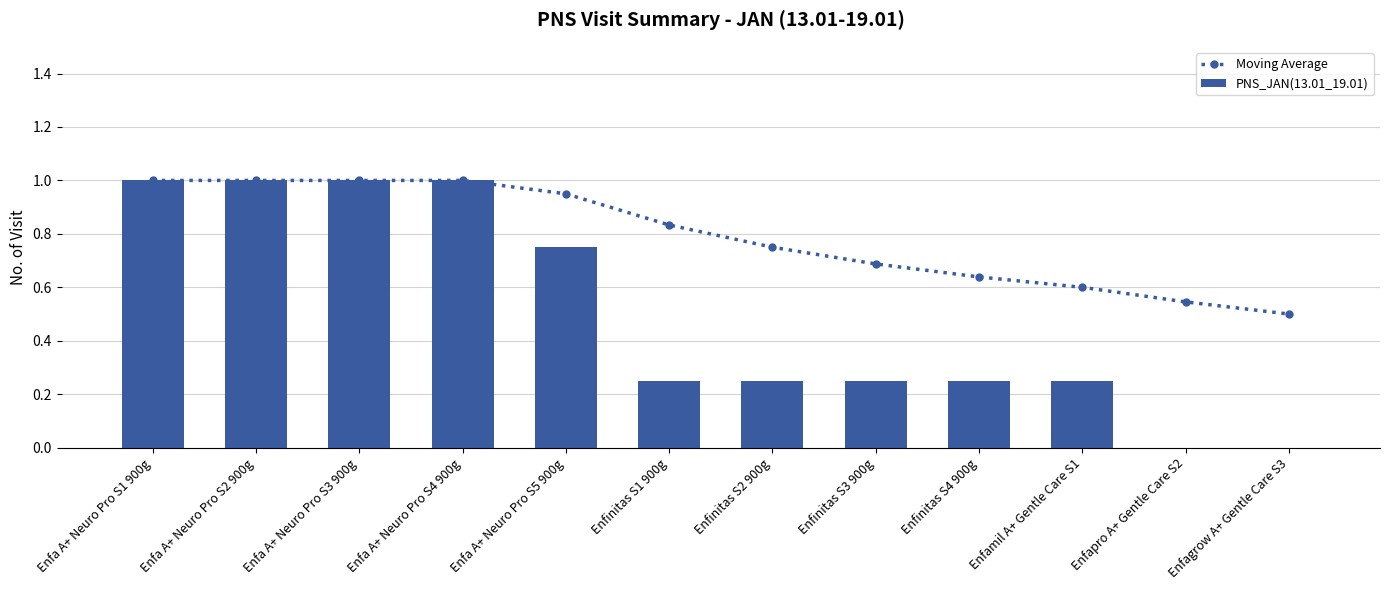

What is the sum of the PNS_JAN(13.01_19.01) values at Enfa A+ Neuro Pro S3 900g and Enfa A+ Neuro Pro S2 900g?

2.0